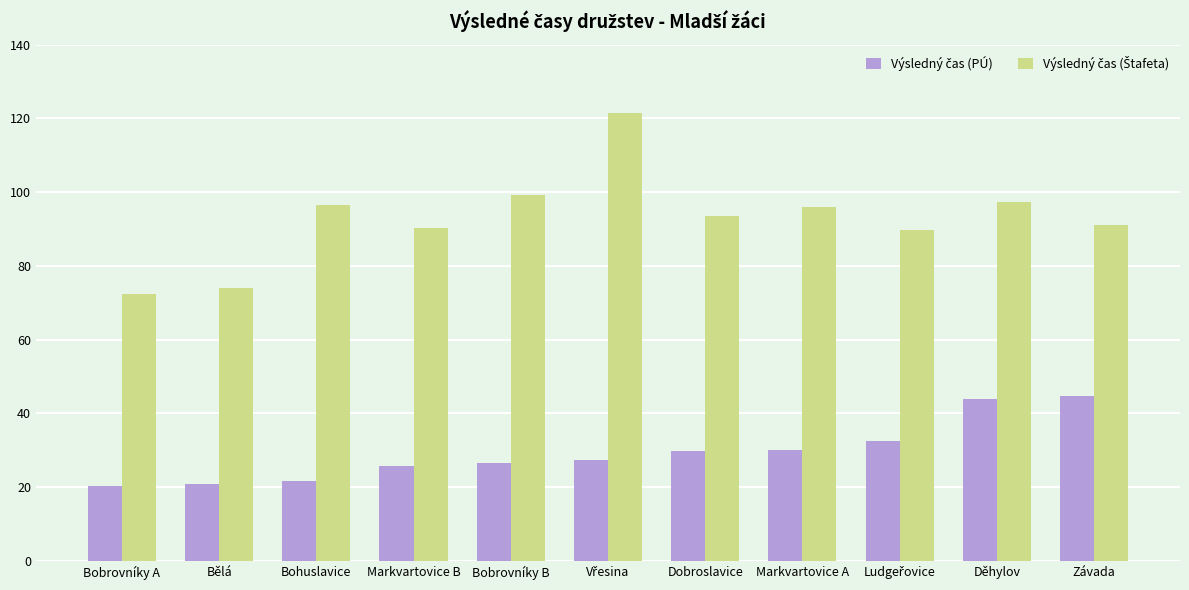

What is the total value across all series at Bělá?

94.7